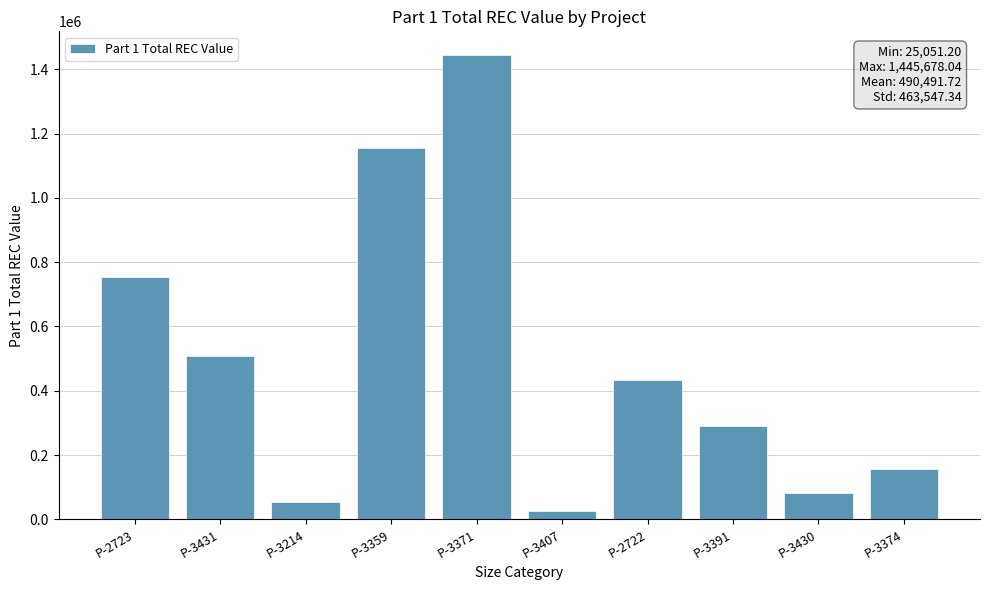

What is the minimum value shown in the chart?

25051.2